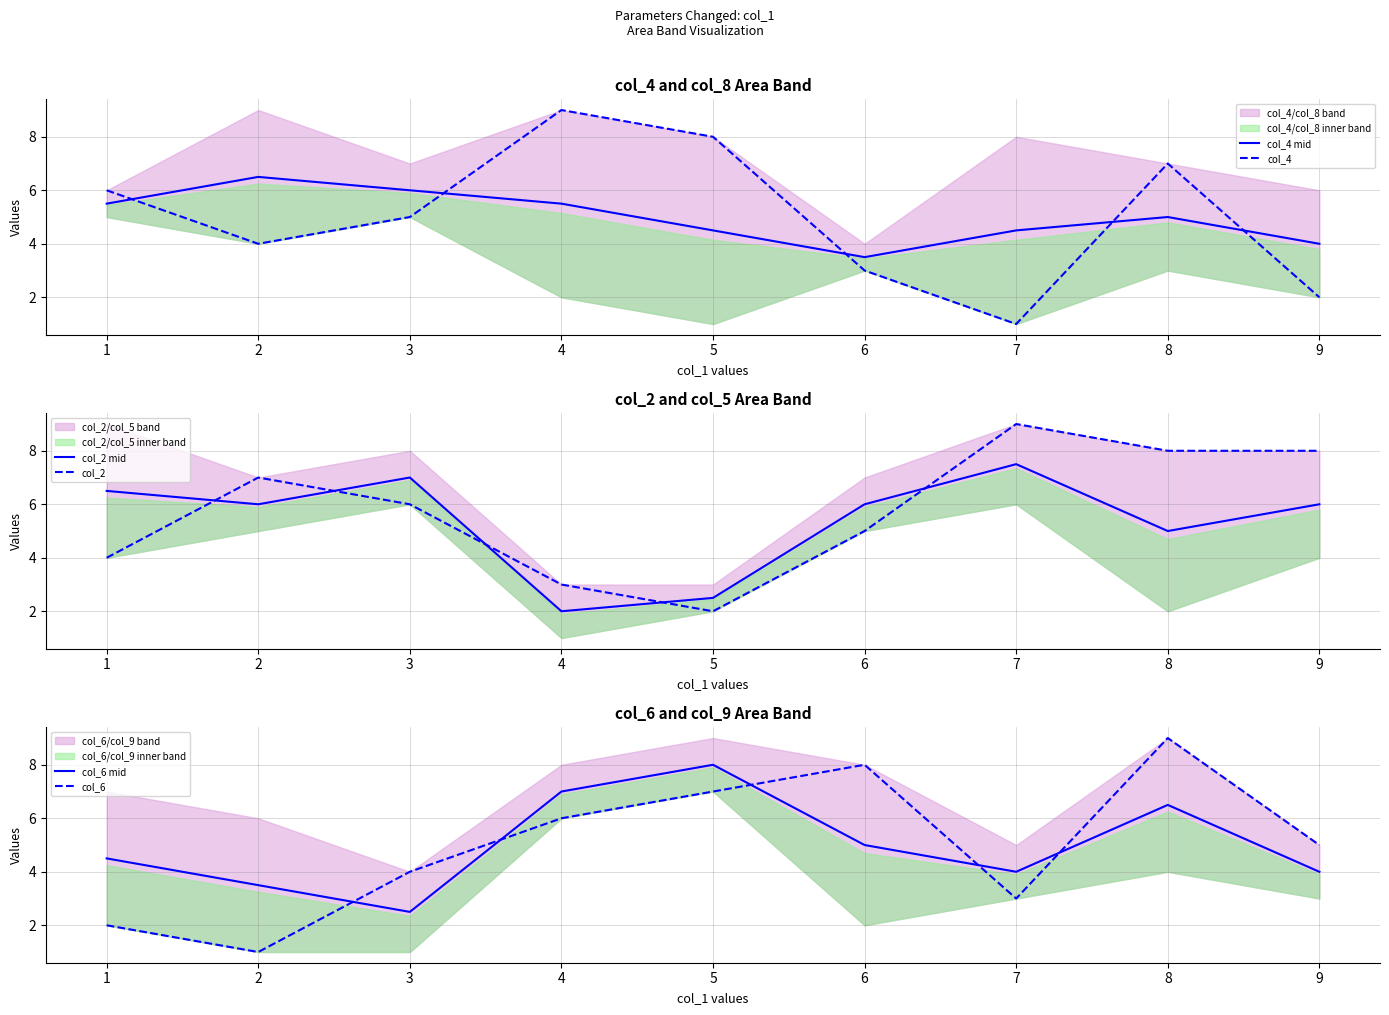

What is the highest value of the col_4 mid series?

6.5